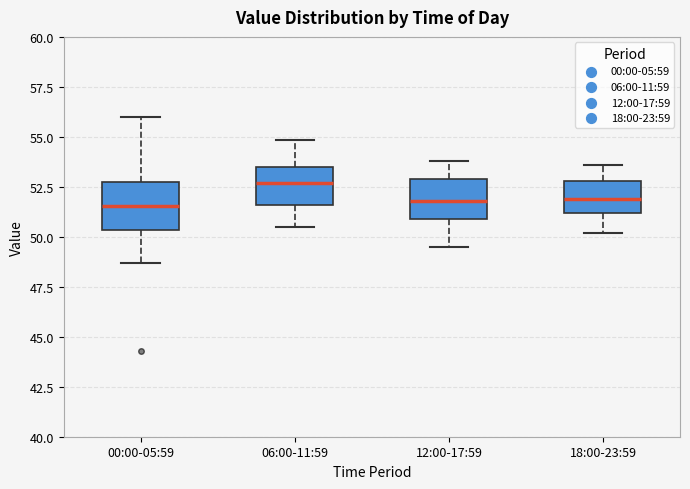

Where is the lower edge of the box for 00:00-05:59 on the y-axis? The values are not printed on the chart, so give them approximately, as read against the axis.

50.5